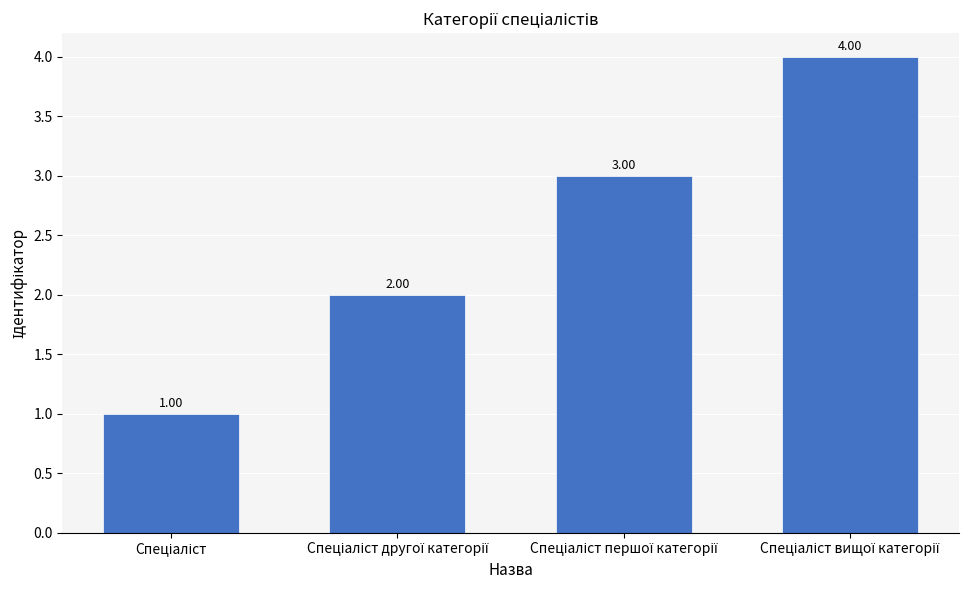

What is the difference between the maximum and minimum values?

3